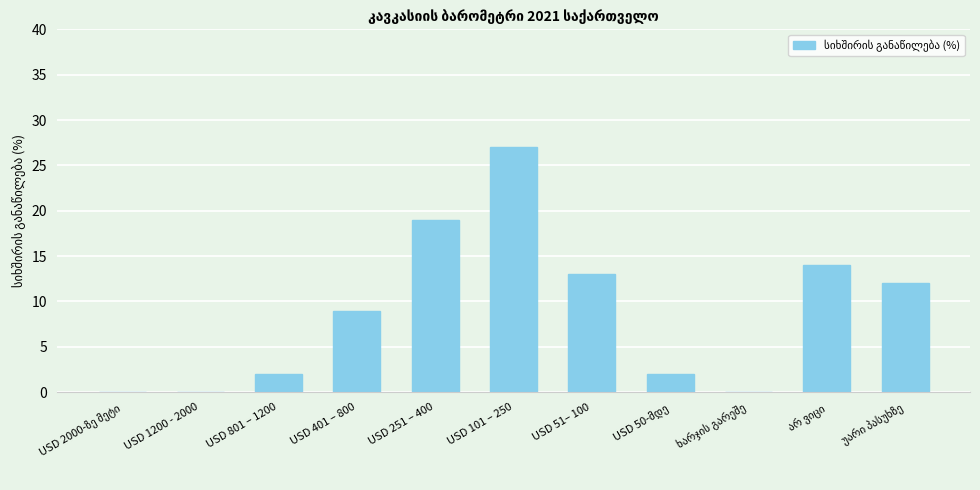

What is the sum of all values?

98